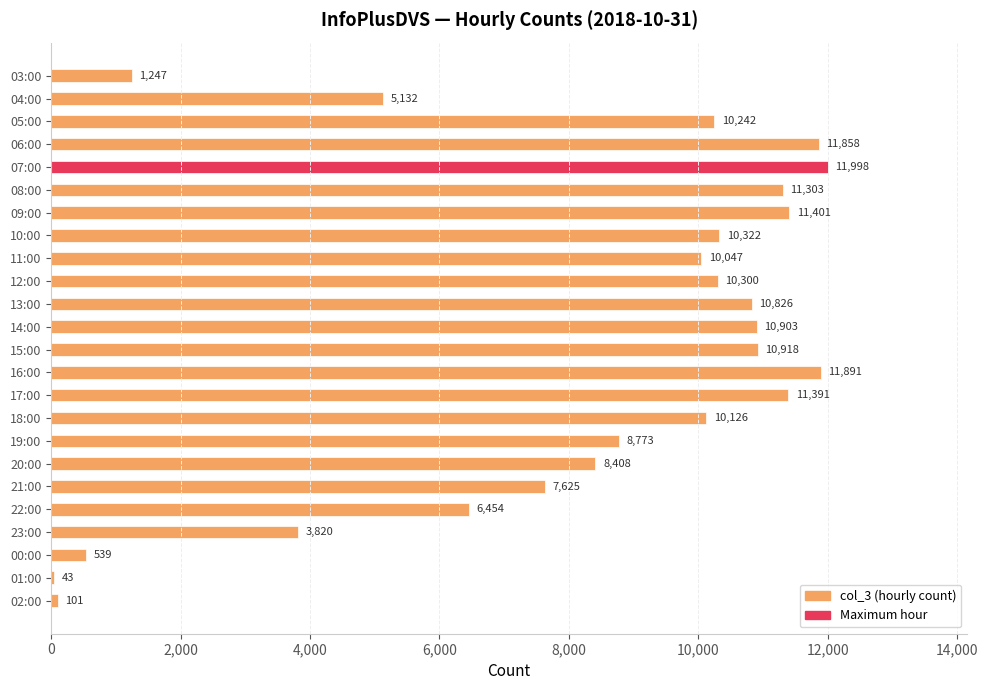

How many bars are there in total?

24